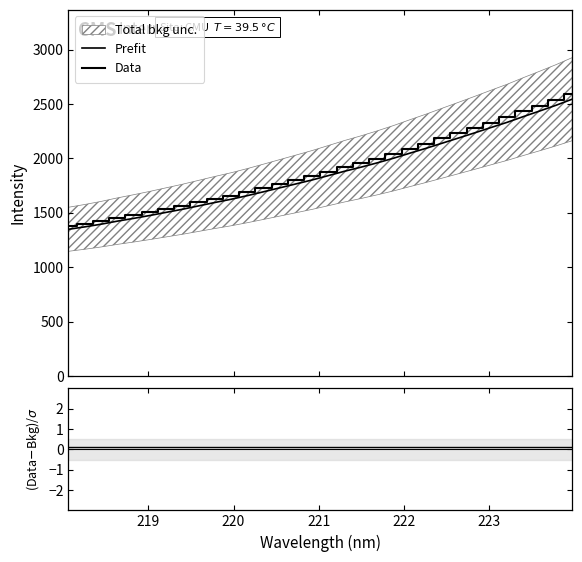

Rank the series at 222 from highest to lowest value.

Data, Prefit, (Data-Bkg)/σ